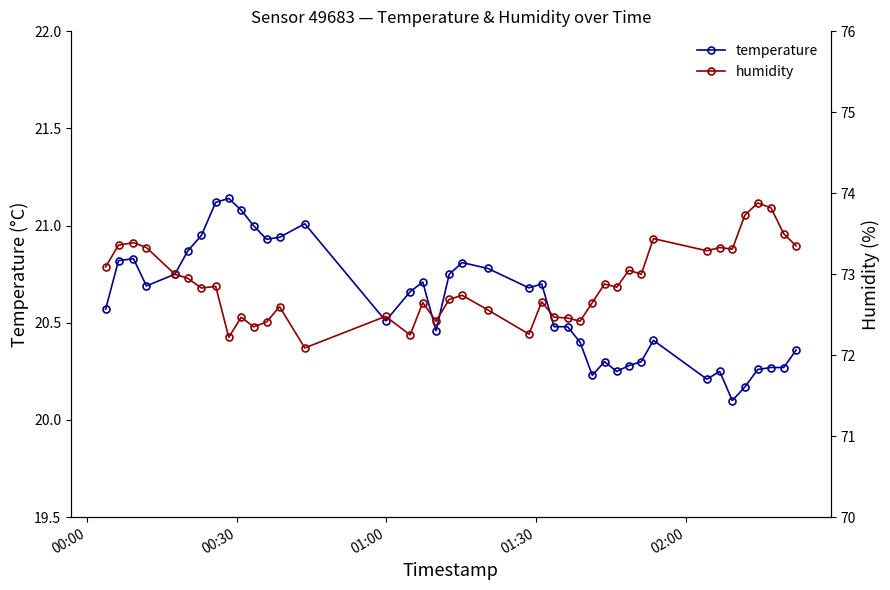

What is the difference between the maximum and minimum values in the temperature series?

1.0